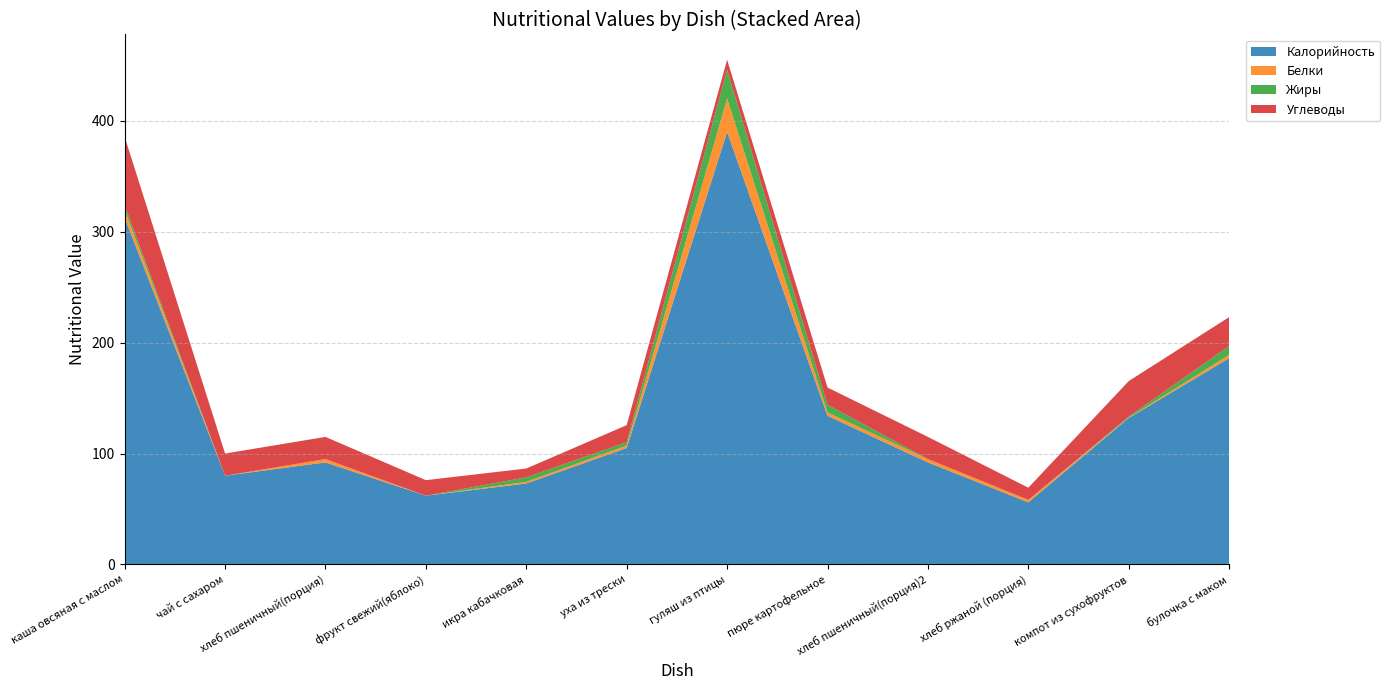

Reading left to right, extract all data points from this chart.

Калорийность: каша овсяная с маслом=312.5	чай с сахаром=80.0	хлеб пшеничный(порция)=92.0	фрукт свежий(яблоко)=62.0	икра кабачковая=73.0	уха из трески=105.0	гуляш из птицы=390.0	пюре картофельное=134.0	хлеб пшеничный(порция)2=92.0	хлеб ржаной (порция)=56.0	компот из сухофруктов=132.0	булочка с маком=186.0
Белки: каша овсяная с маслом=7.0	чай с сахаром=0.0	хлеб пшеничный(порция)=3.0	фрукт свежий(яблоко)=0.0	икра кабачковая=1.5	уха из трески=2.2	гуляш из птицы=30.0	пюре картофельное=3.0	хлеб пшеничный(порция)2=3.0	хлеб ржаной (порция)=2.2	компот из сухофруктов=0.3	булочка с маком=3.0
Жиры: каша овсяная с маслом=4.0	чай с сахаром=0.0	хлеб пшеничный(порция)=0.0	фрукт свежий(яблоко)=0.0	икра кабачковая=4.0	уха из трески=3.0	гуляш из птицы=26.0	пюре картофельное=7.0	хлеб пшеничный(порция)2=0.0	хлеб ржаной (порция)=0.0	компот из сухофруктов=1.0	булочка с маком=8.0
Углеводы: каша овсяная с маслом=62.0	чай с сахаром=20.0	хлеб пшеничный(порция)=20.0	фрукт свежий(яблоко)=14.0	икра кабачковая=8.0	уха из трески=15.4	гуляш из птицы=9.0	пюре картофельное=15.5	хлеб пшеничный(порция)2=20.0	хлеб ржаной (порция)=11.0	компот из сухофруктов=32.0	булочка с маком=26.0